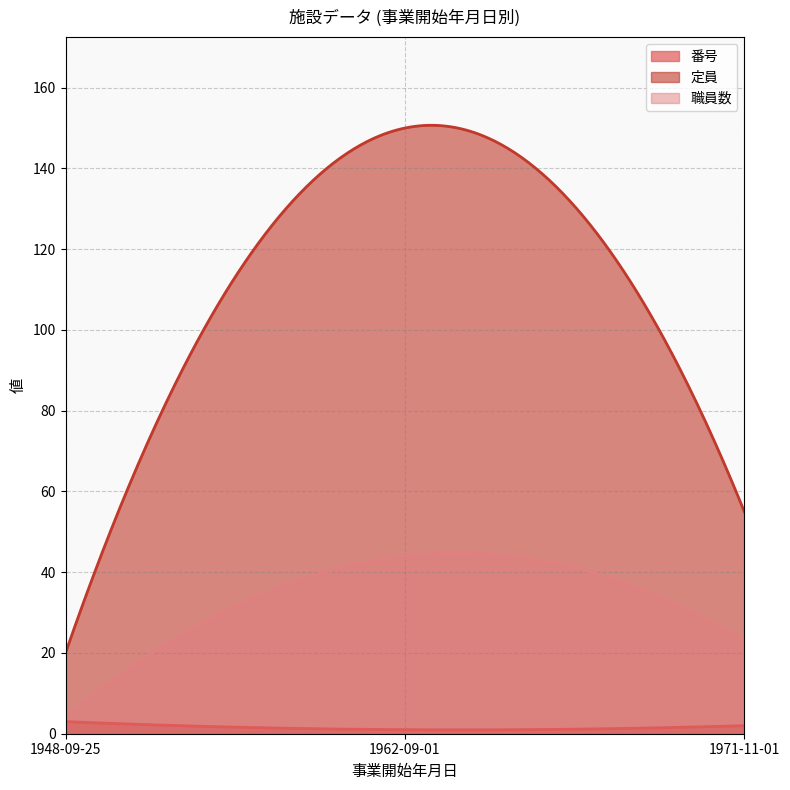

The value of 番号 at 1962-09-01 is 1. True or false?

False